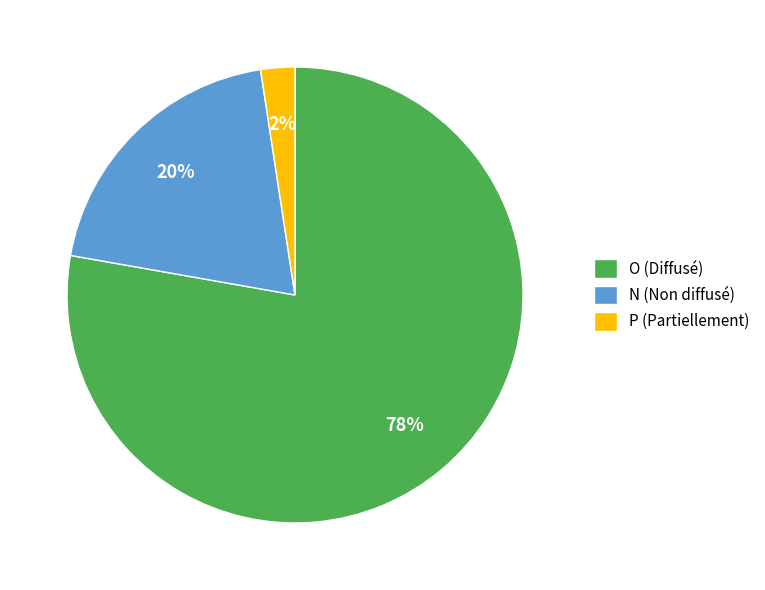

Is there a majority slice in this chart?

Yes